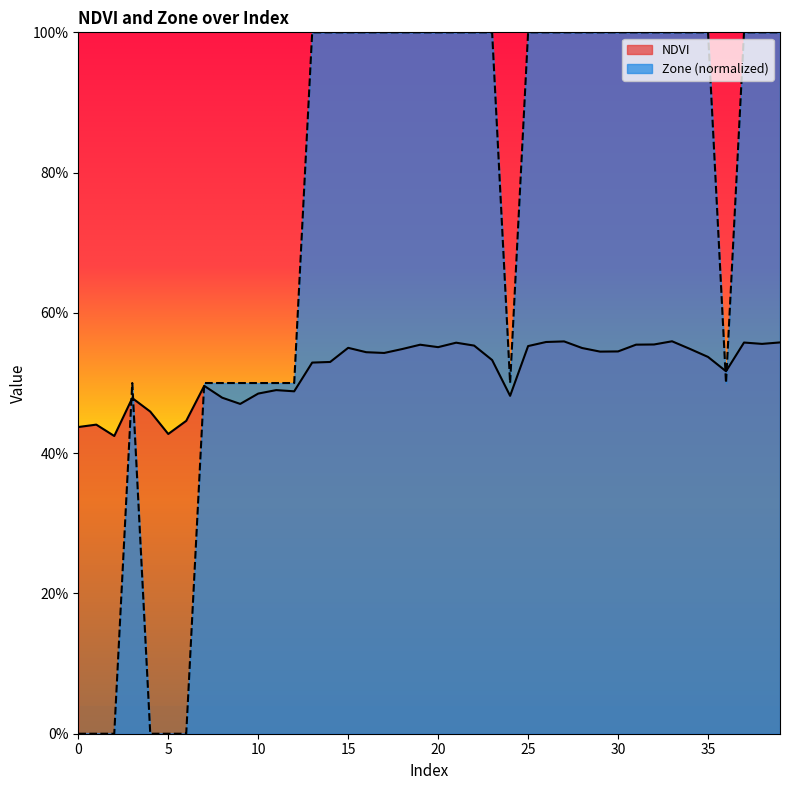

What is the value of the Zone point at the 34th from the left?

1.0